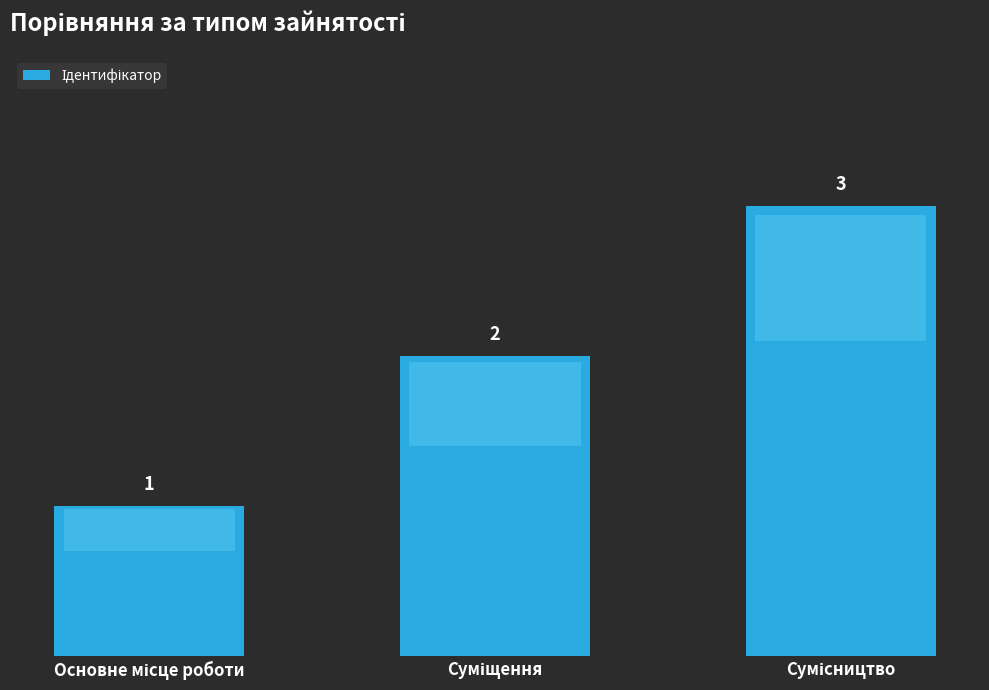

How many categories are shown in the chart?

3